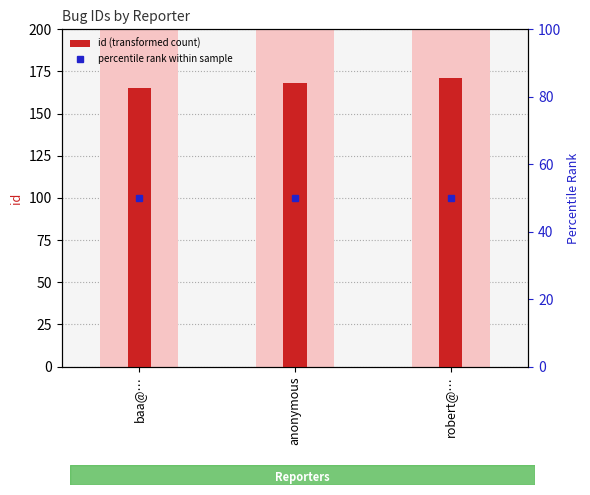

Reading left to right, transcribe all the data shown in this chart.

165	168	171